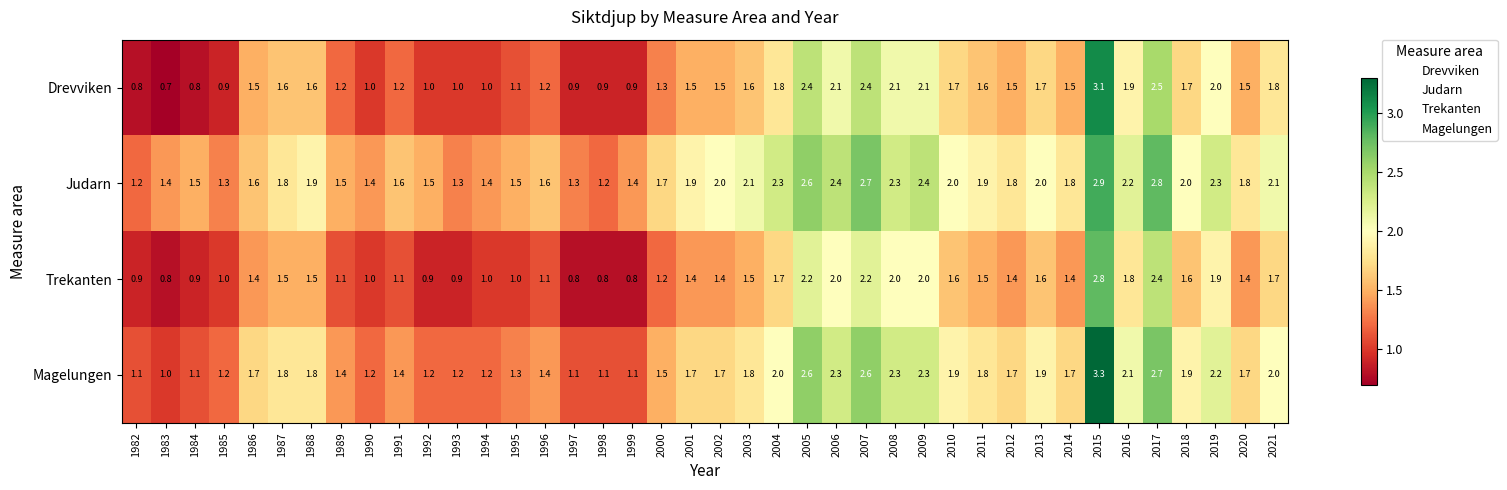

List the series in order of their peak value, lowest first.

Trekanten, Judarn, Drevviken, Magelungen